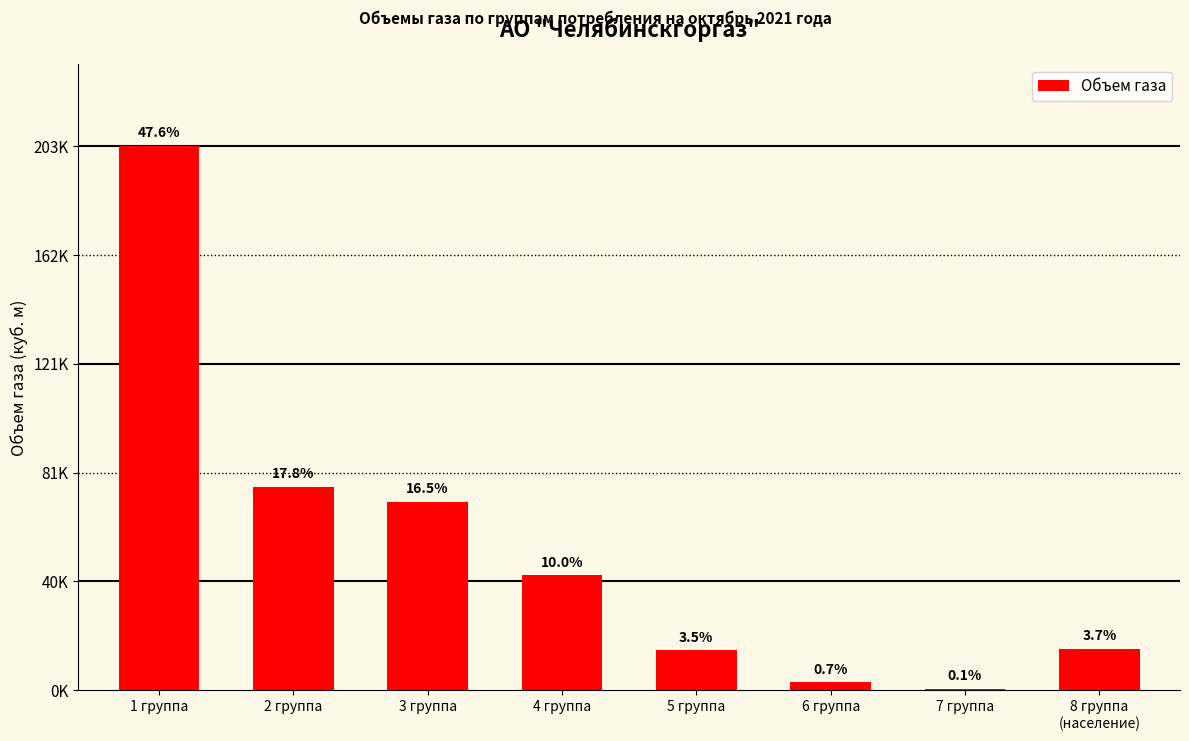

What is the maximum value shown in the chart?

203000.0